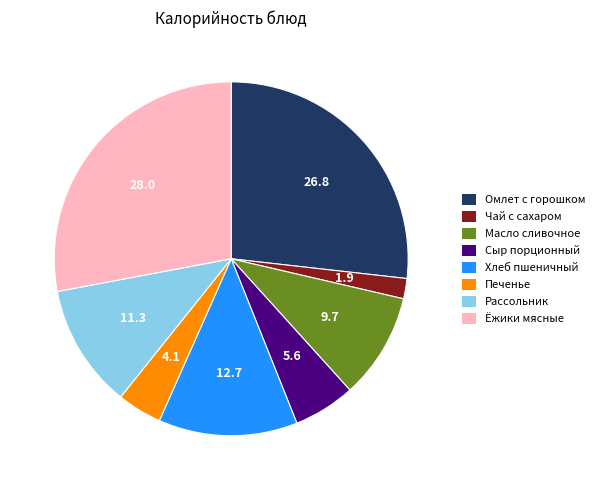

Combined, do Рассольник and Омлет с горошком account for over 50%?

No